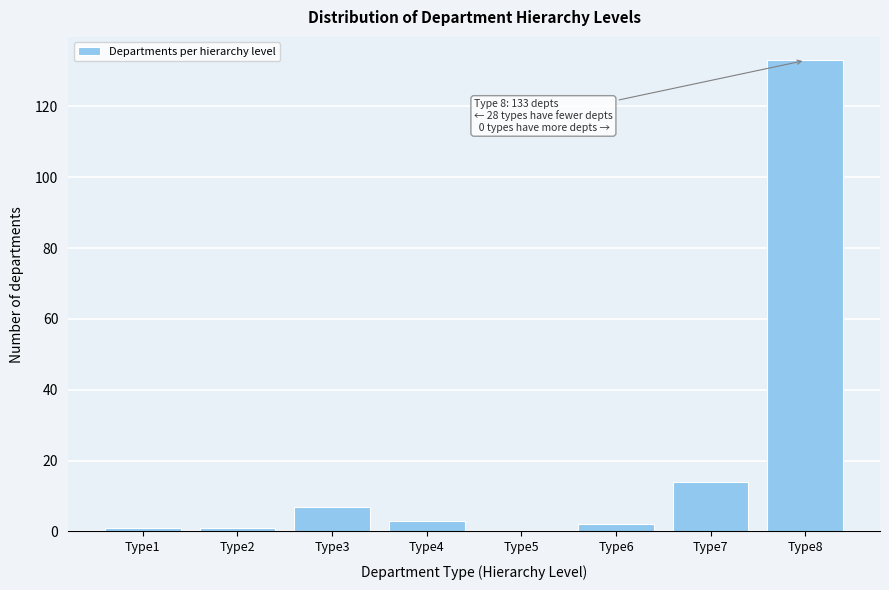

Reading right to left, transcribe all the data shown in this chart.

Type8=133	Type7=14	Type6=2	Type5=0	Type4=3	Type3=7	Type2=1	Type1=1